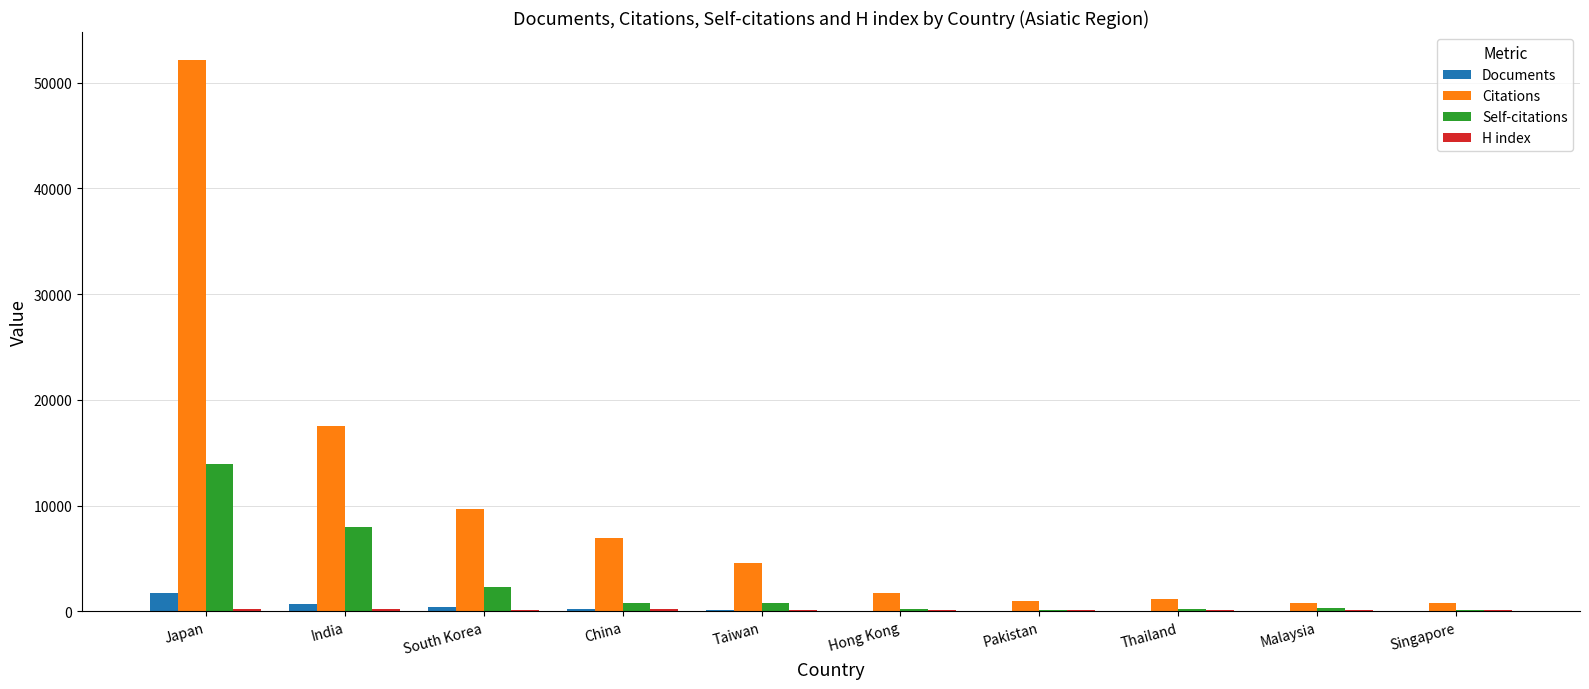

Which series changed the most between India and Malaysia?

Citations